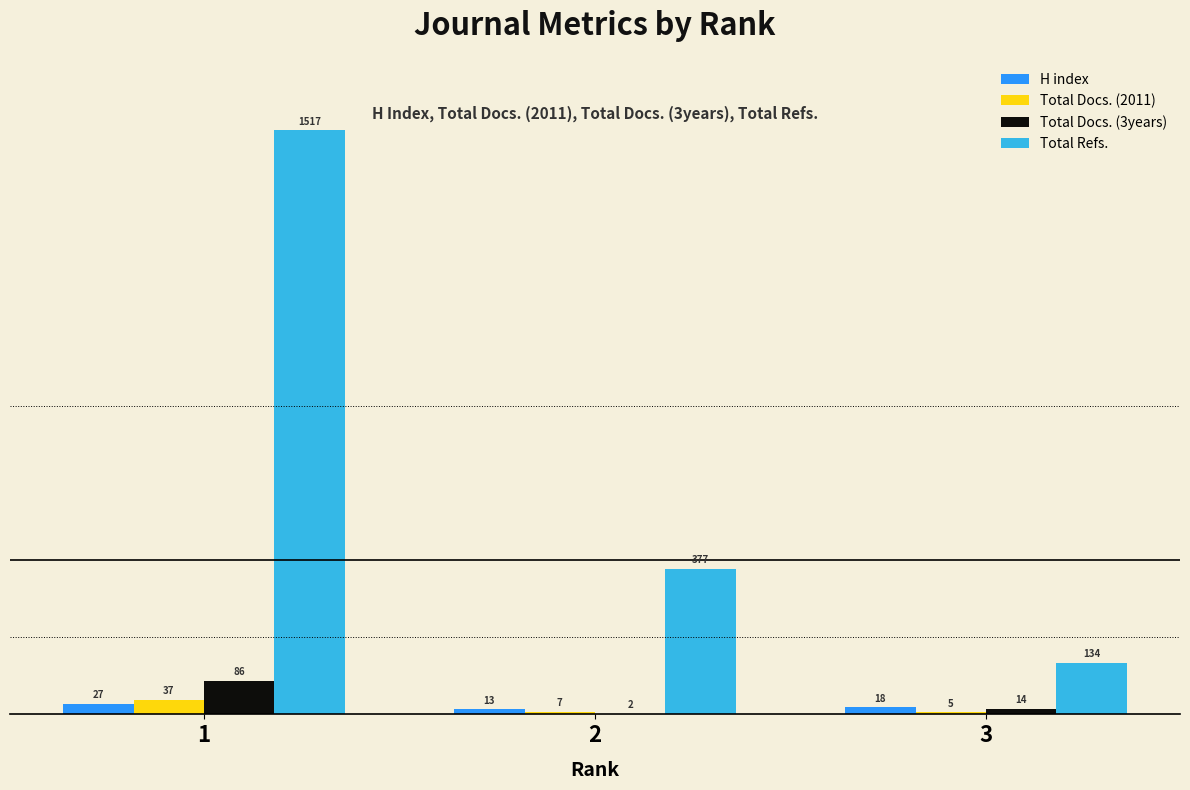

Which series has the widest spread of values?

Total Refs.